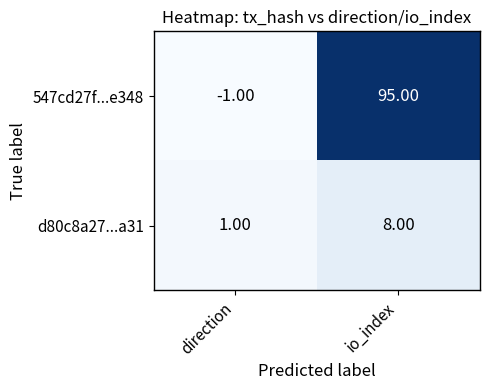

Which series has the largest range (max minus min)?

547cd27f...e348